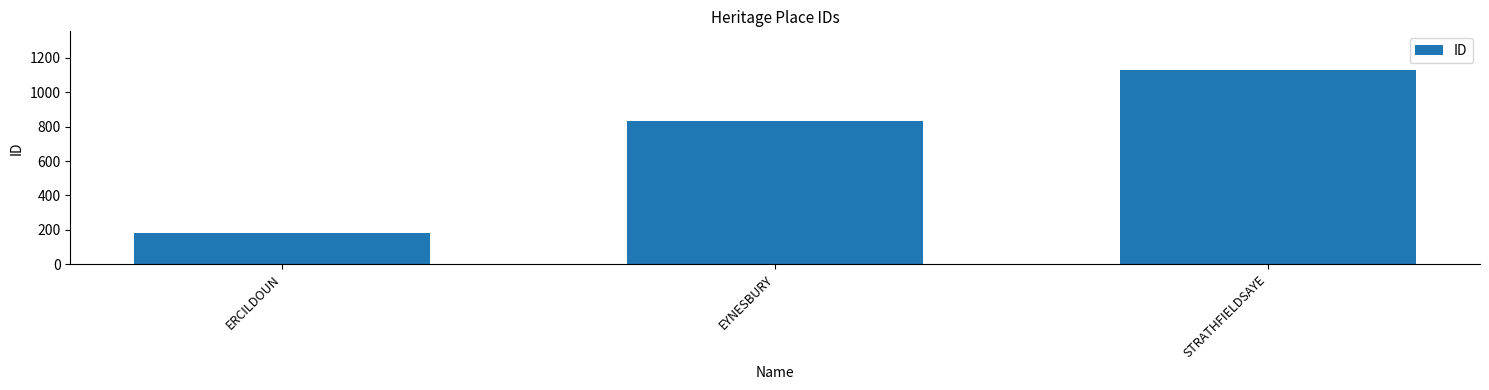

Reading left to right, extract all data points from this chart.

184	833	1128